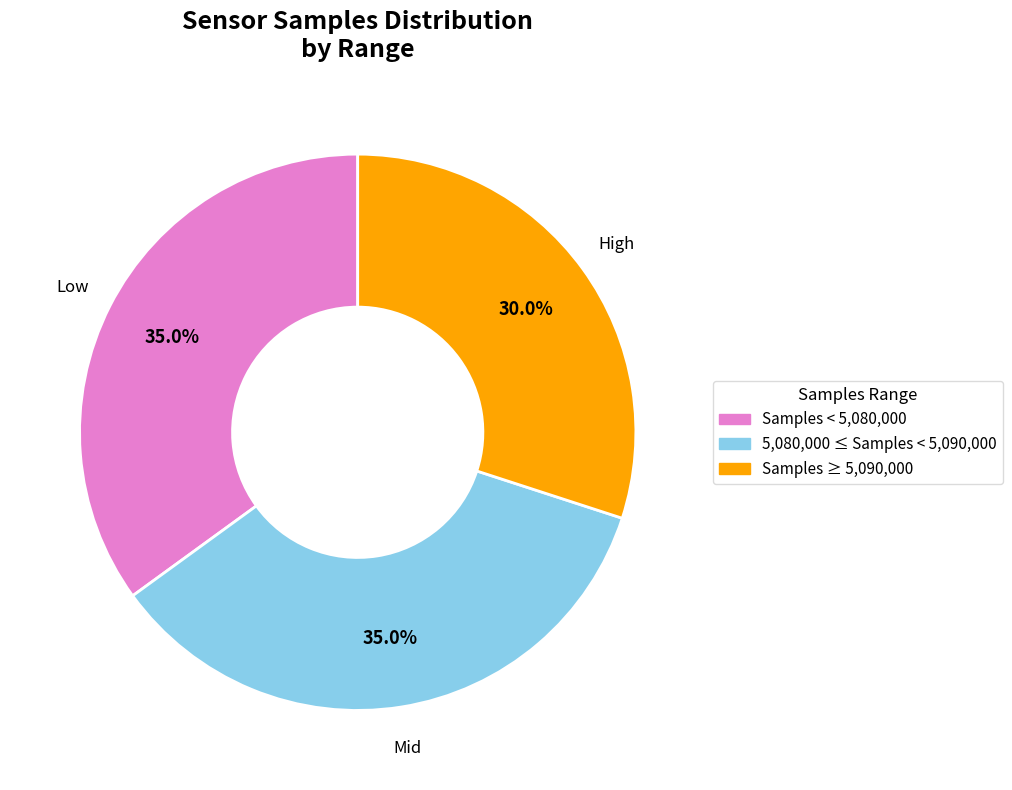

Does any single category account for the majority?

No